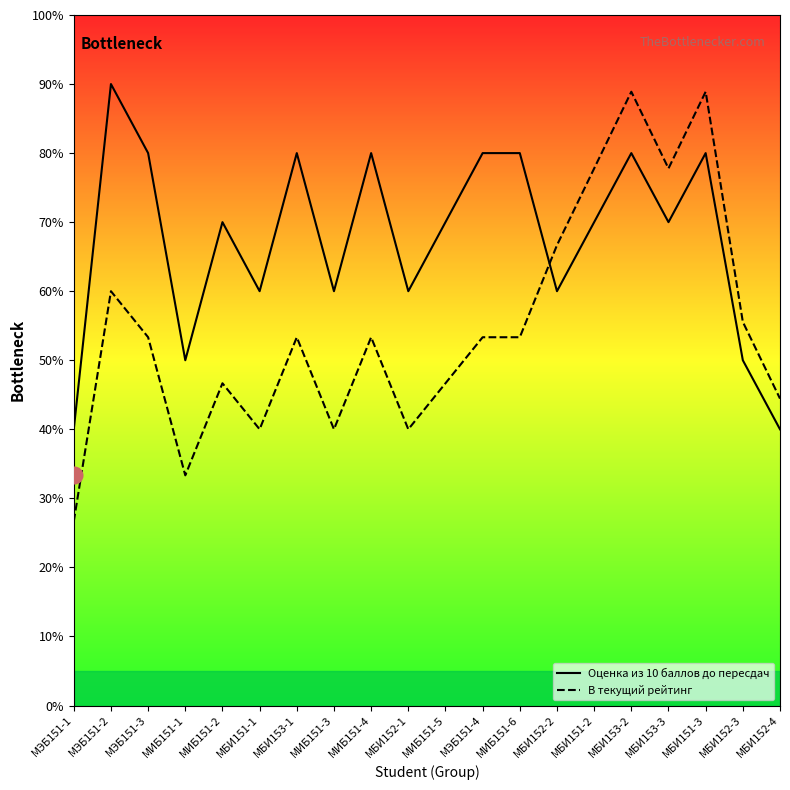

What is the difference between the highest and lowest values at МБИ152-3?

5.6